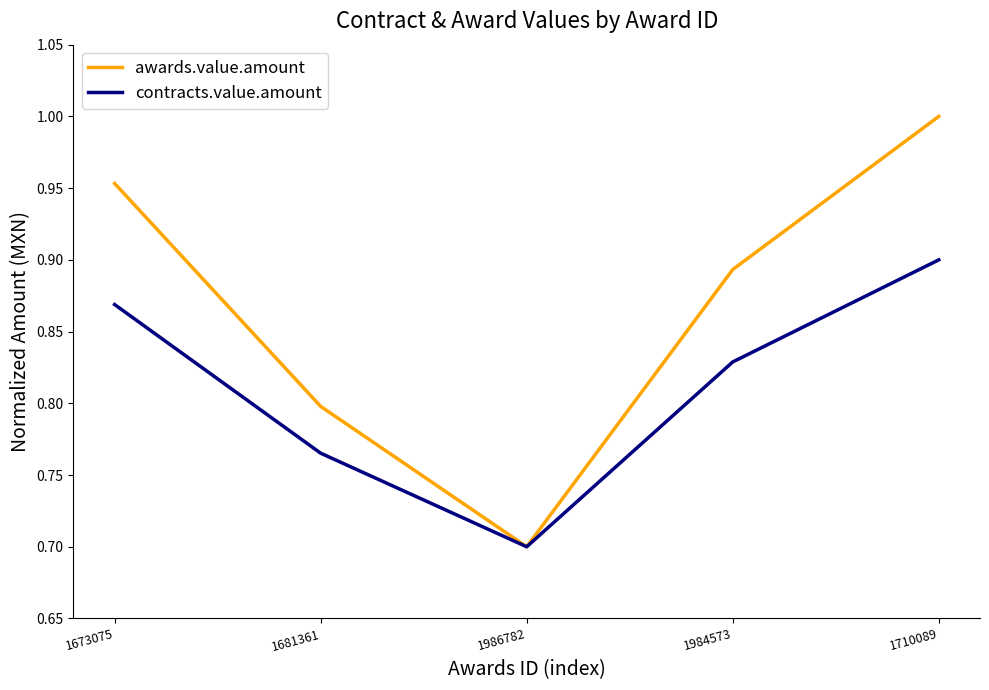

Rank the series by their average value, from highest to lowest.

awards.value.amount, contracts.value.amount